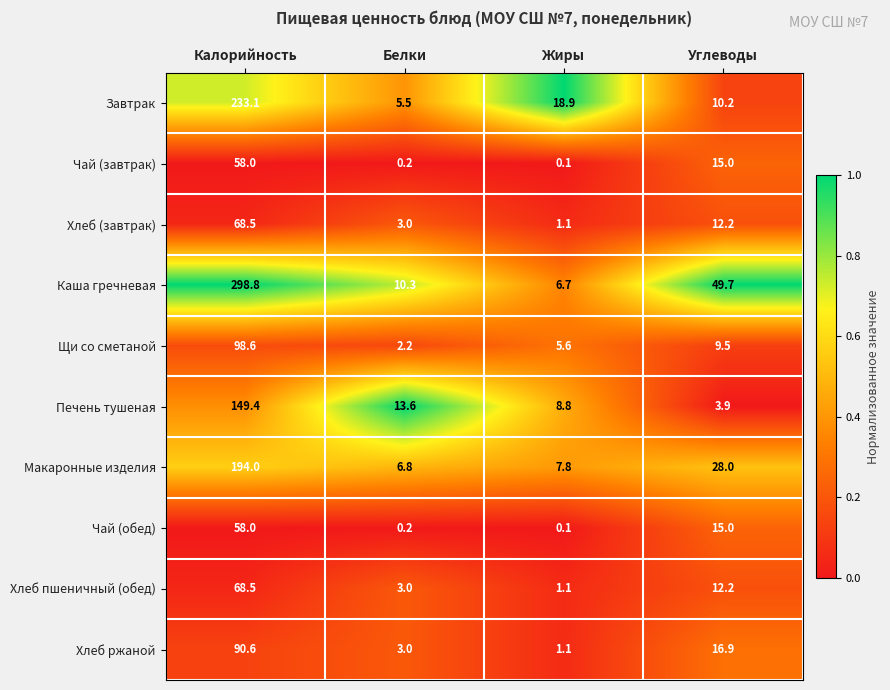

What is the spread (max minus min) of values at Углеводы?

45.8